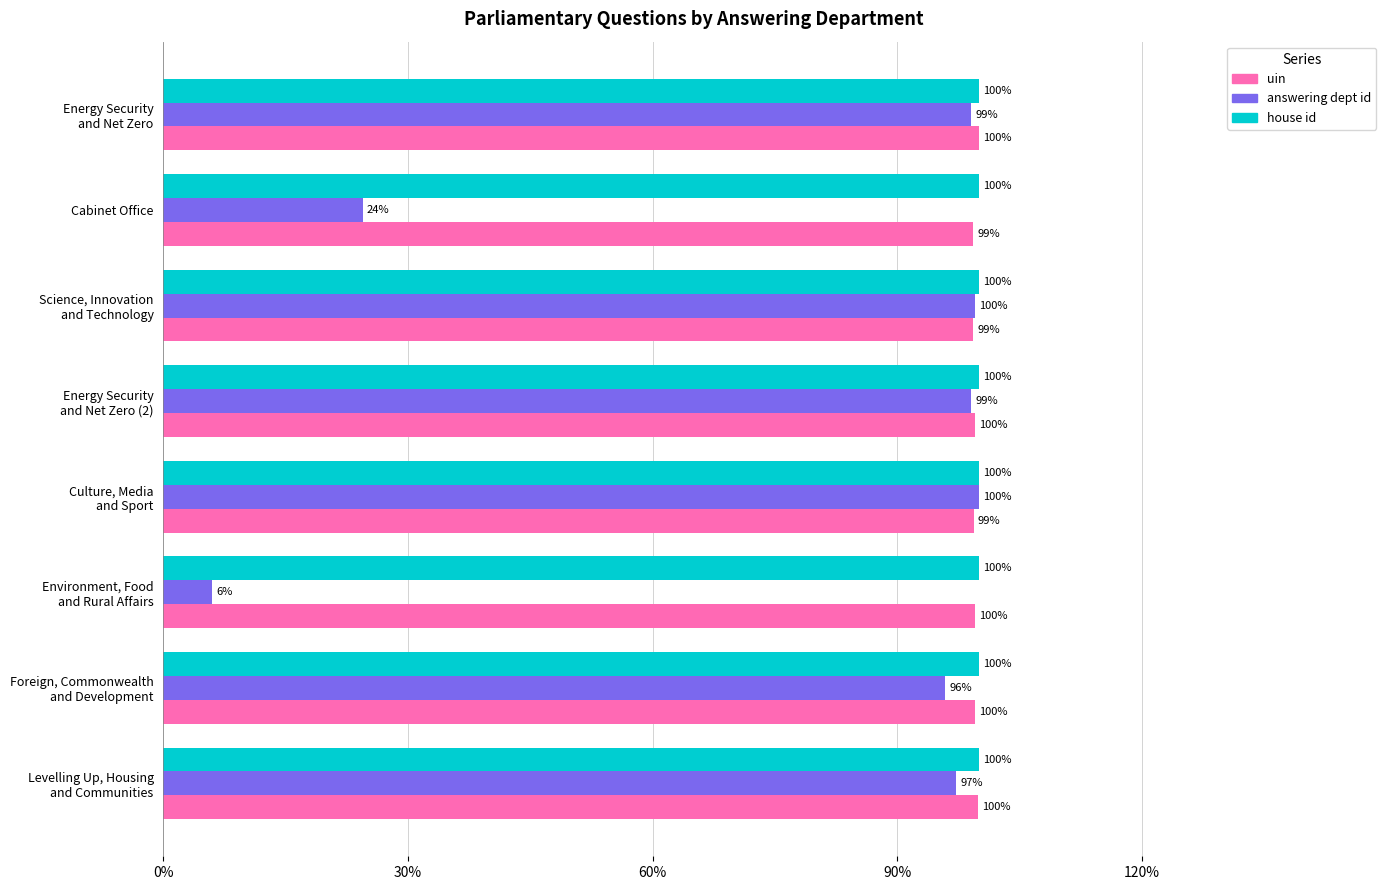

Which series has the largest total across all categories?

house id